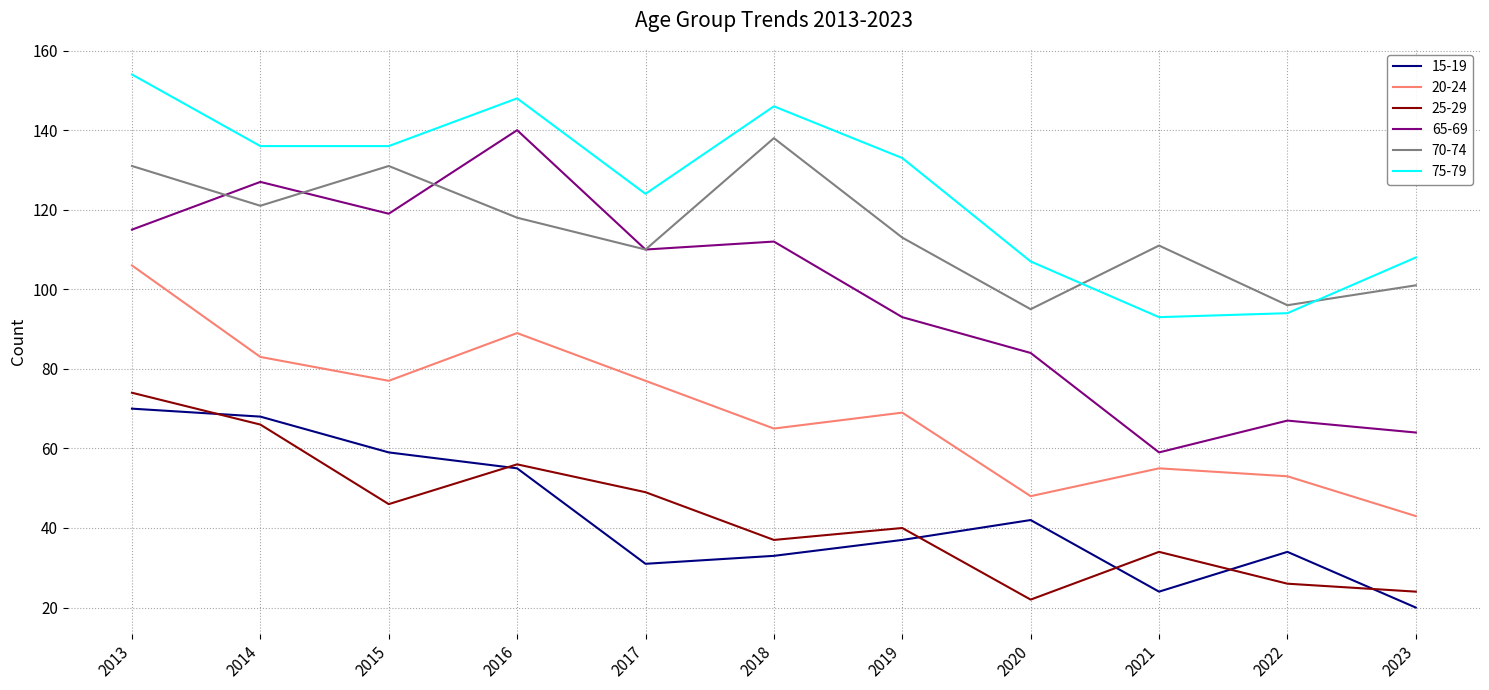

True or false: 20-24 and 75-79 cross at least once.

False